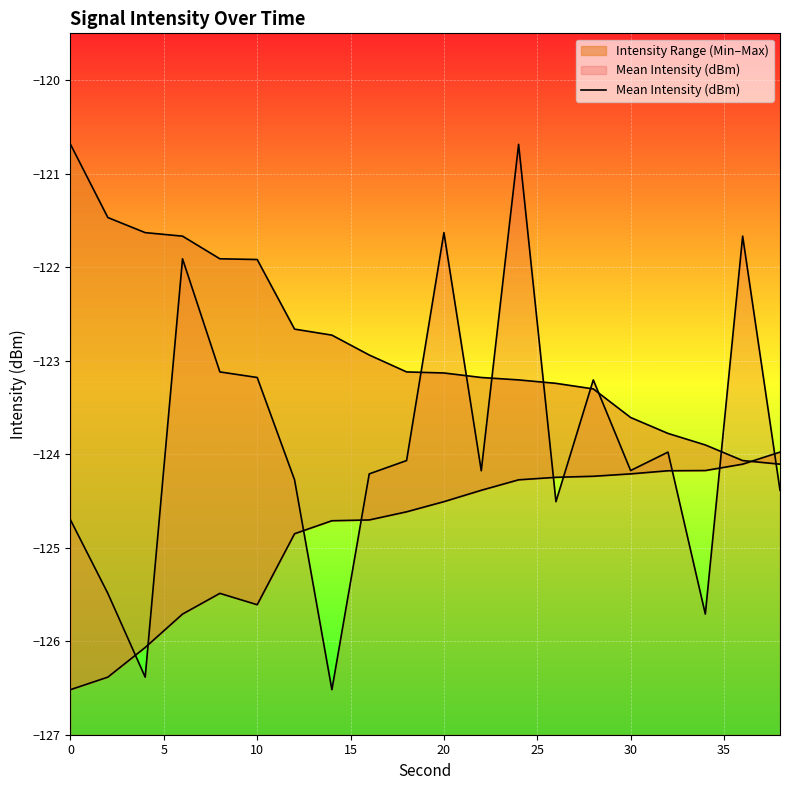

What is the greatest value displayed?

-120.7